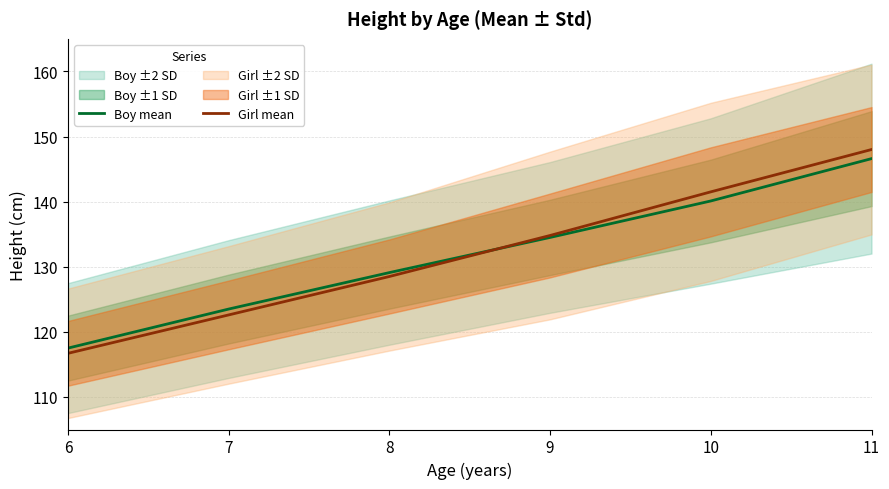

Rank the series at 7 from highest to lowest value.

Boy mean, Girl mean